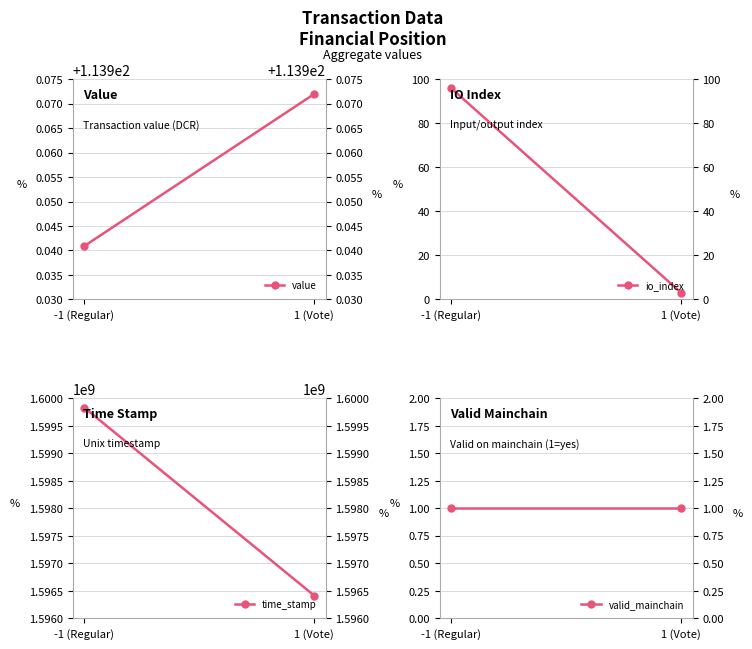

What is the difference between the highest and lowest values at -1 (Regular)?

1599833363.0